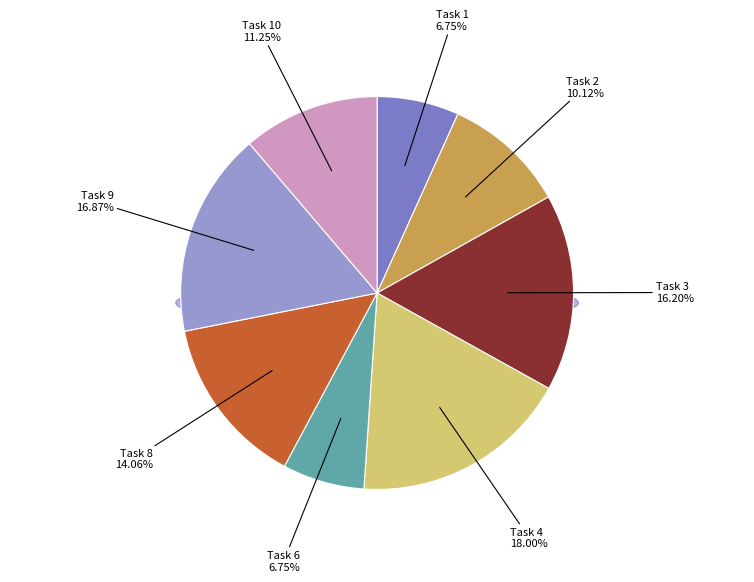

Does Task 7 represent more than half of the total?

No